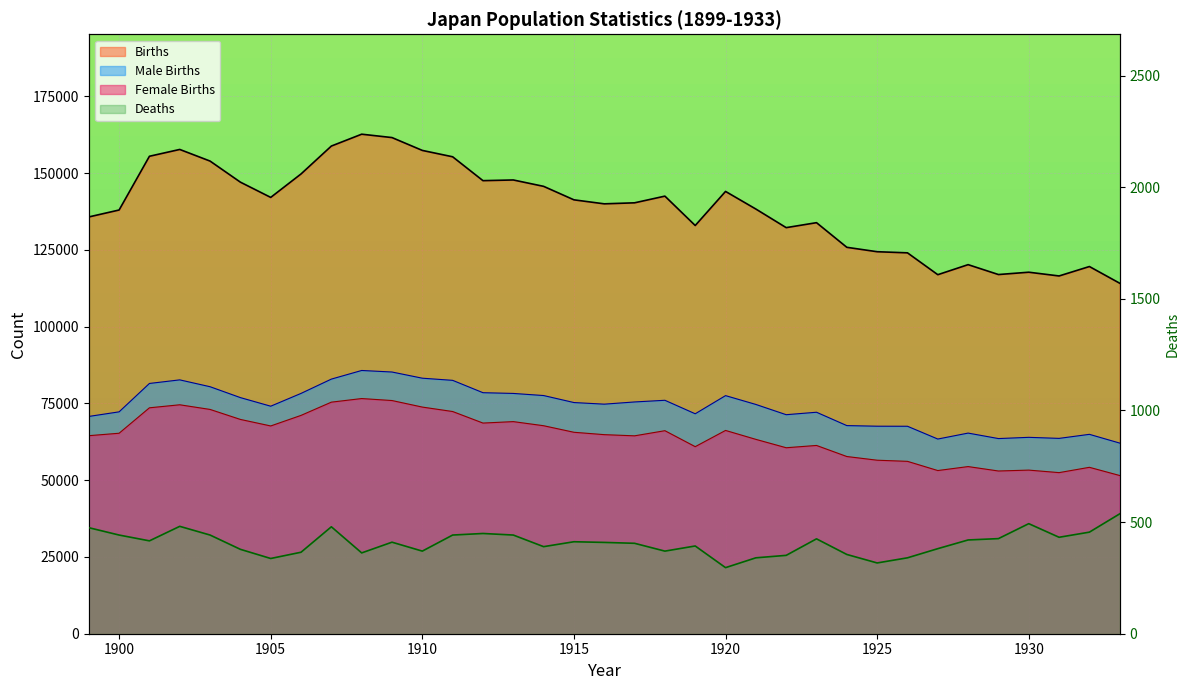

Count the number of data series in this chart.

4